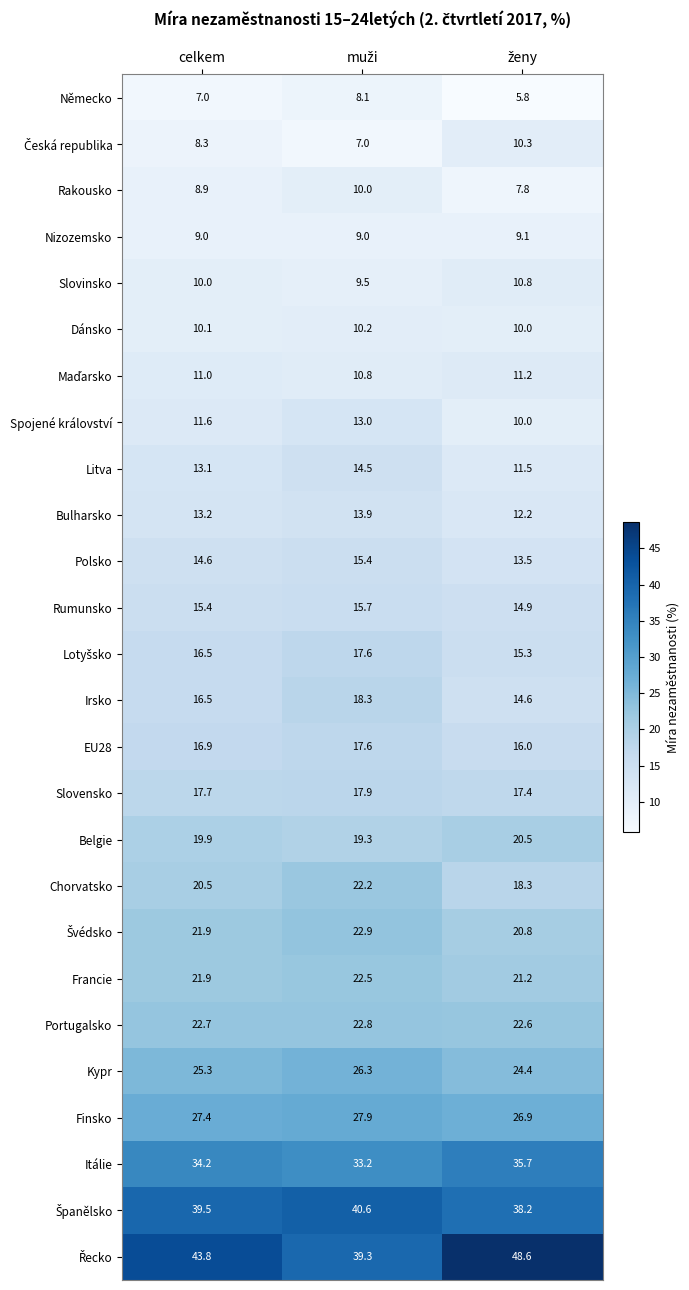

What is the total value across all series at celkem?

476.9